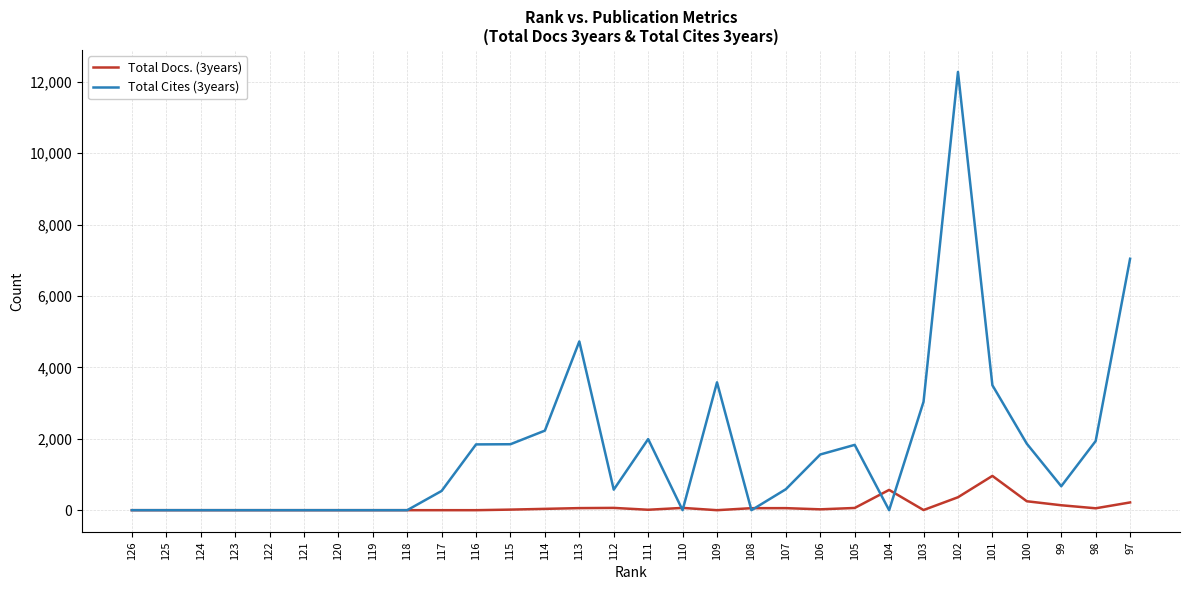

True or false: Total Docs. (3years) has a value of -417 at 123.

False